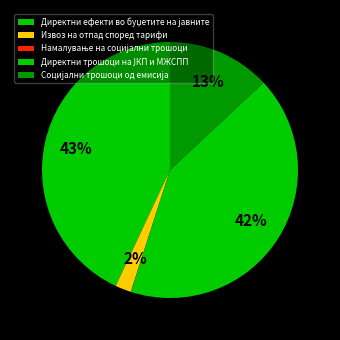

Is there a majority slice in this chart?

No